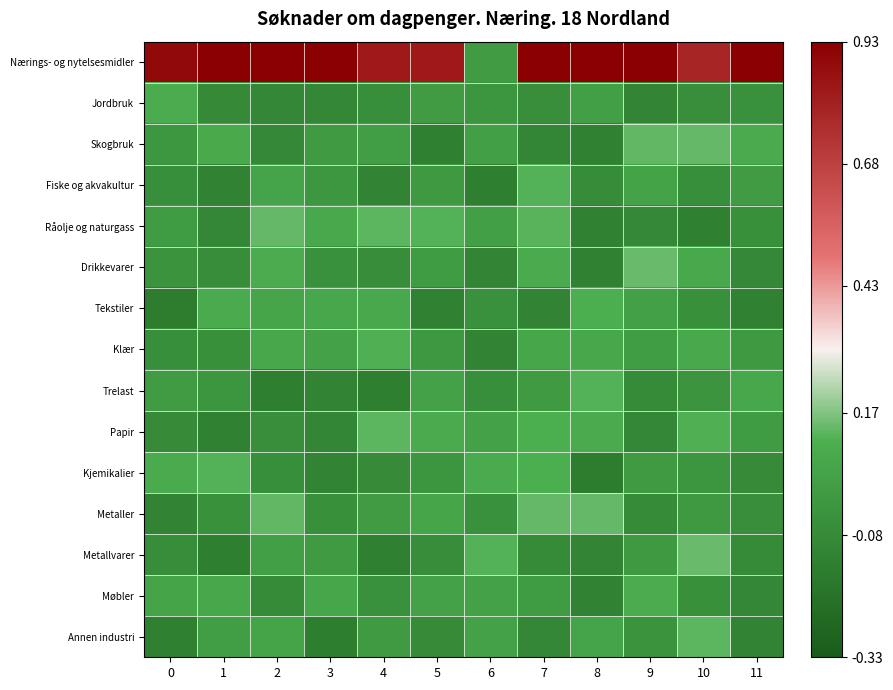

Which series has the widest spread of values?

Nærings- og nytelsesmidler